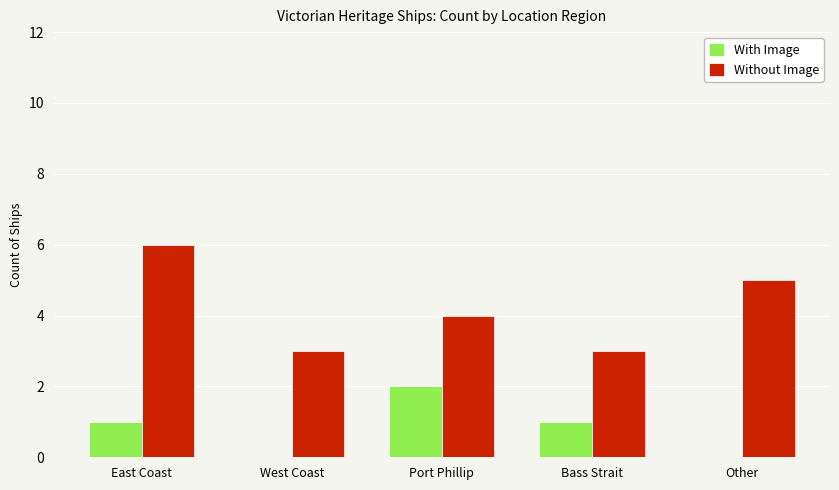

The value of With Image at East Coast is 2. True or false?

False